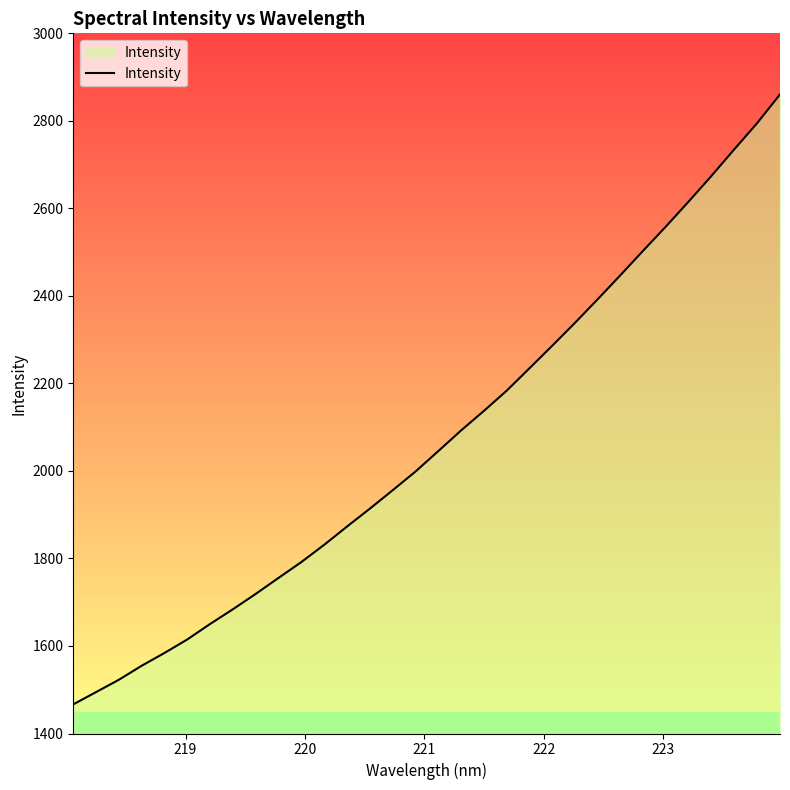

What is the greatest value displayed?

2860.4